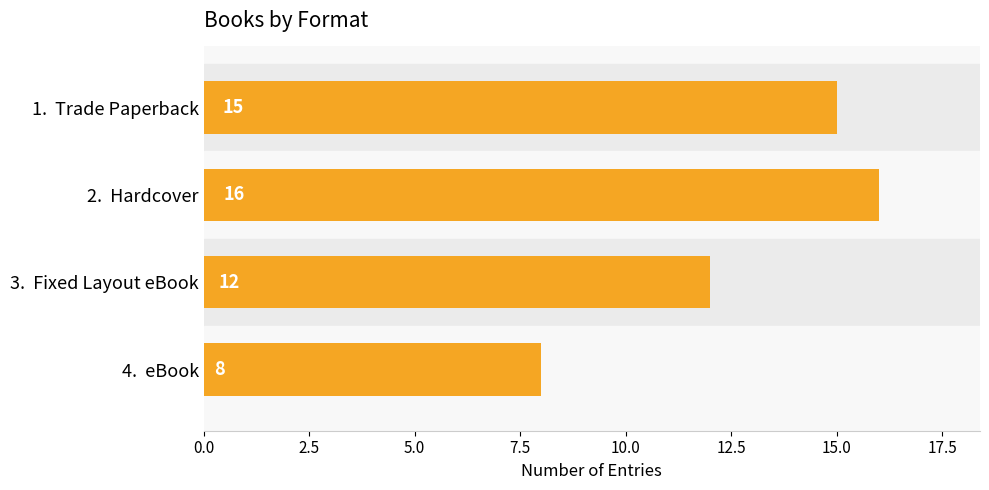

What is the change in value from 1.  Trade Paperback to 3.  Fixed Layout eBook?

-3